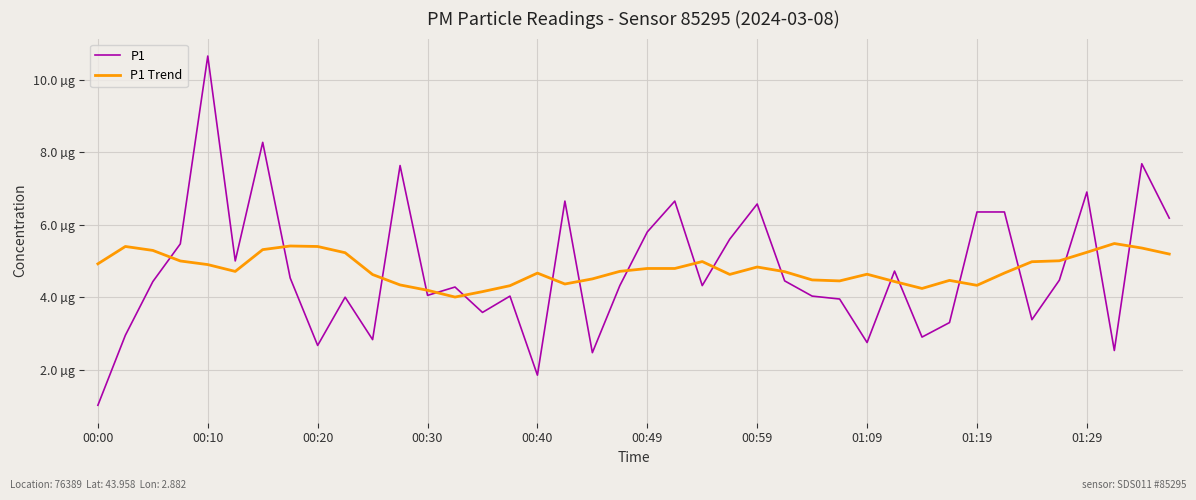

Does the chart display data point markers on the line(s)?

No